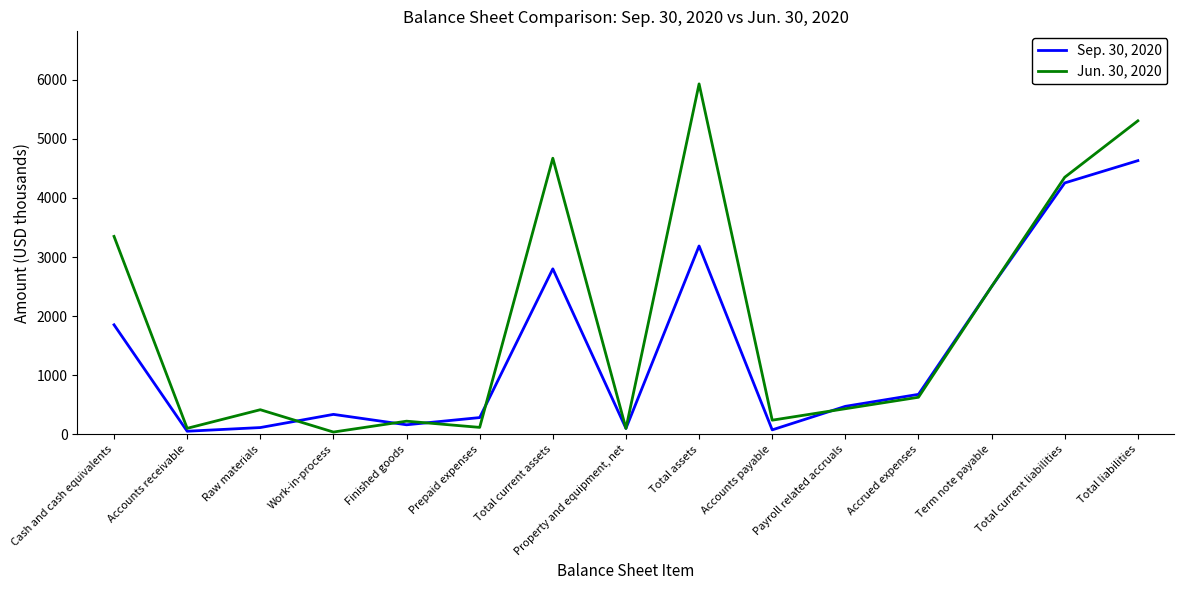

At which category does the chart reach its peak across all series?

Total assets